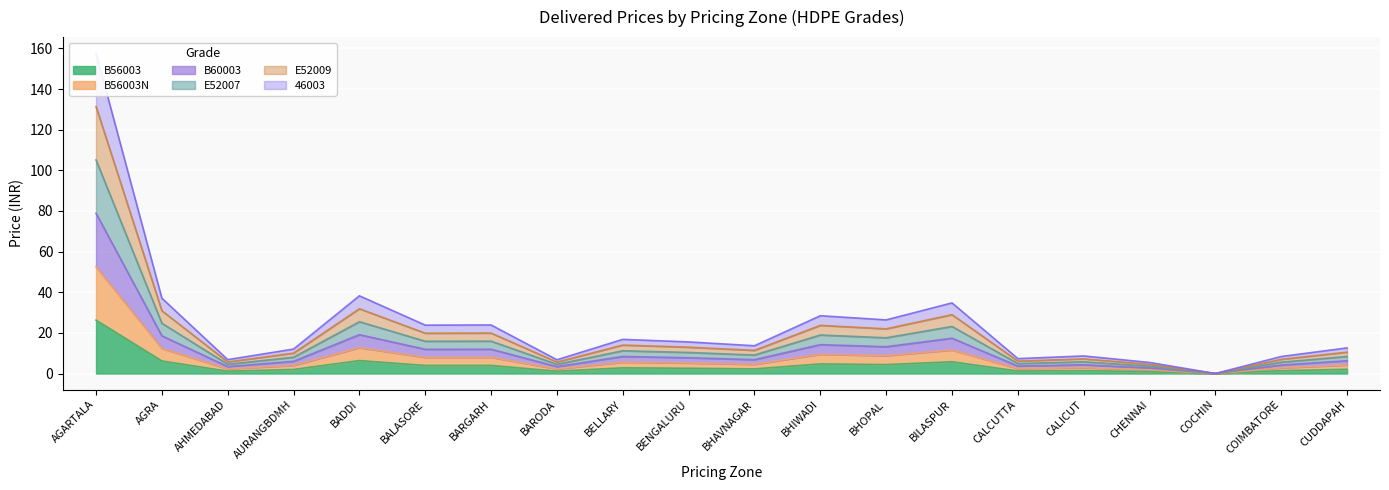

The B56003 series shows 4.4 at BHOPAL. True or false?

True